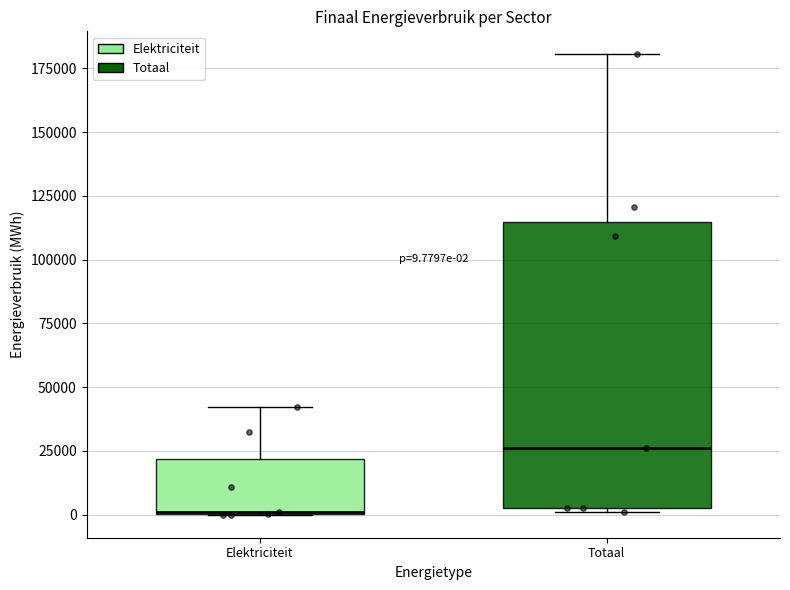

Comparing the boxes themselves (not the whiskers), which one is the tallest?

Totaal